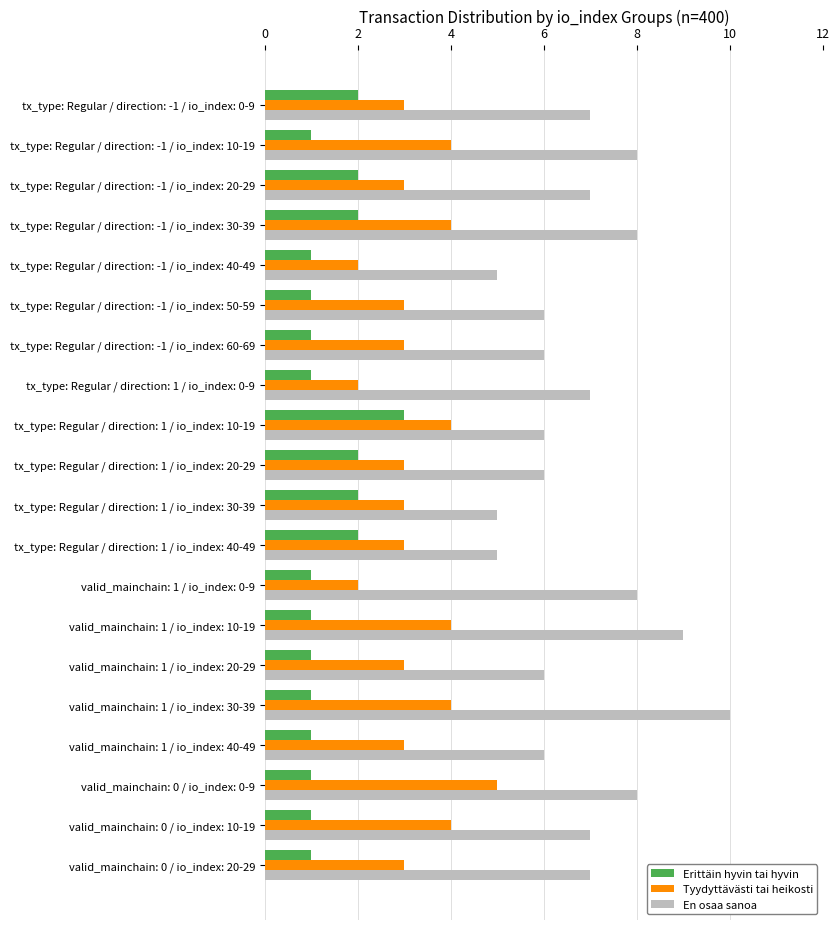

At how many categories does at least one series exceed 3?

20